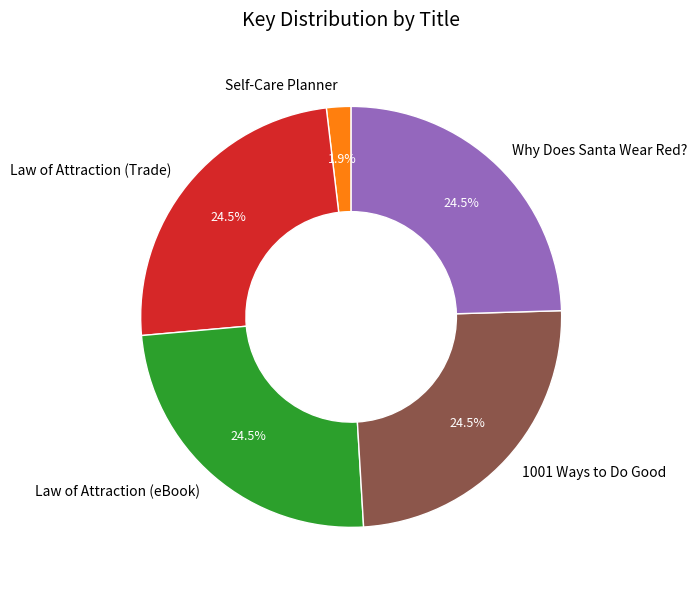

What percentage is NOT represented by Self-Care Planner?

98.1%